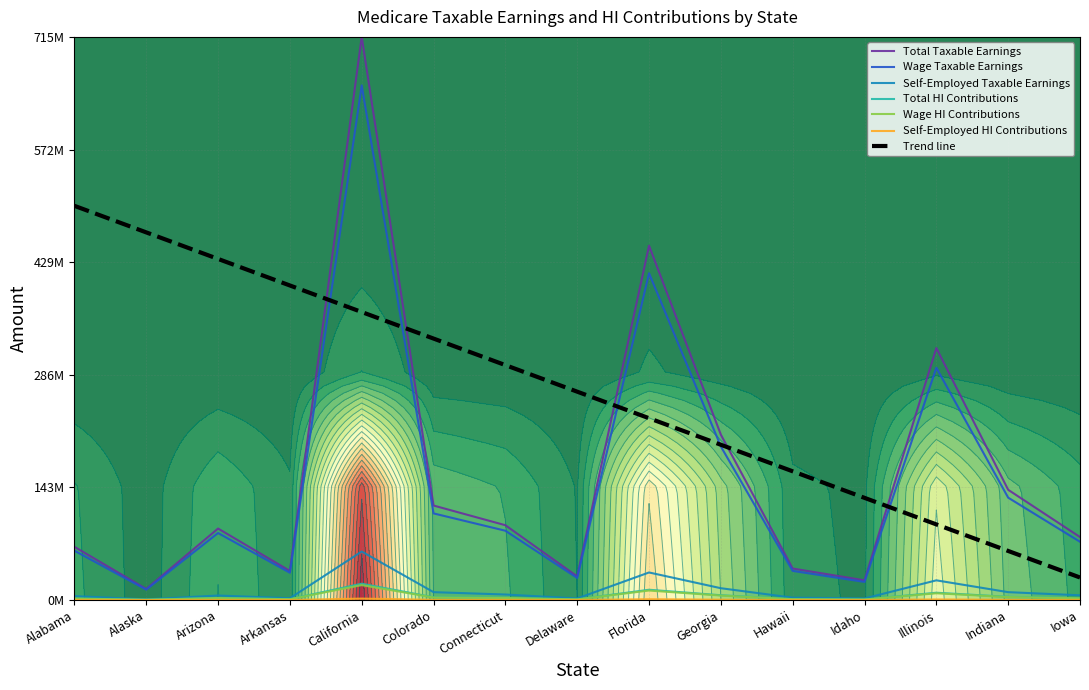

Between California and Indiana, which series saw the biggest shift?

Total Taxable Earnings